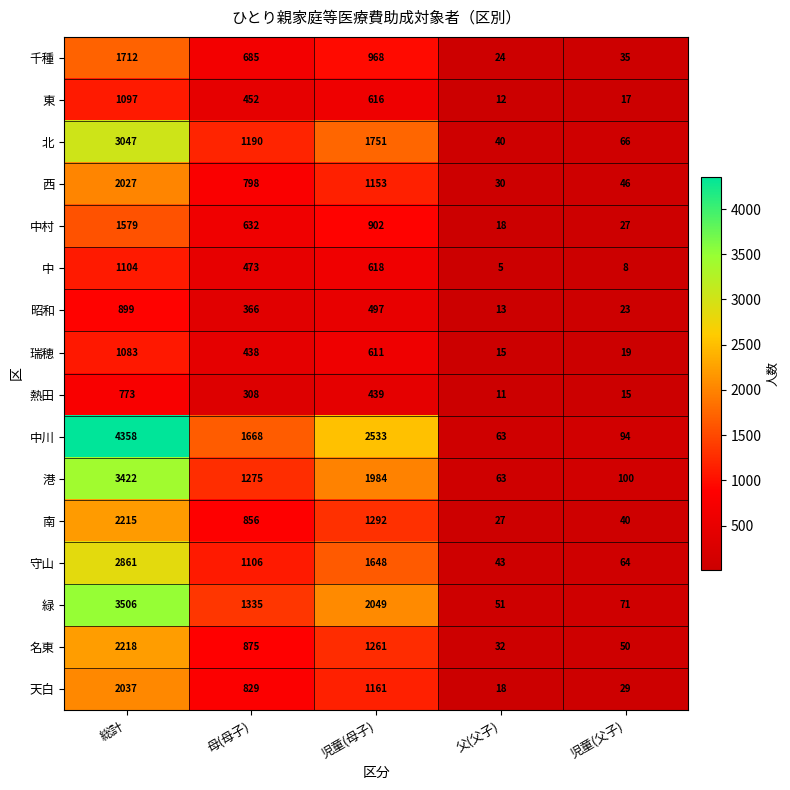

Where does the 名東 series first go above 875?

総計